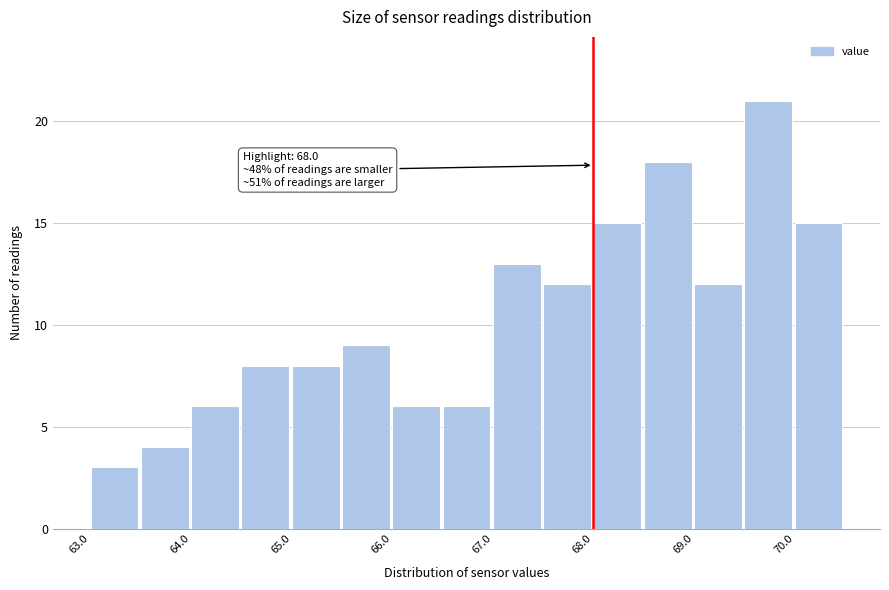

Read against the x-axis, roughly where is the centre of the tallest bar?

69.8